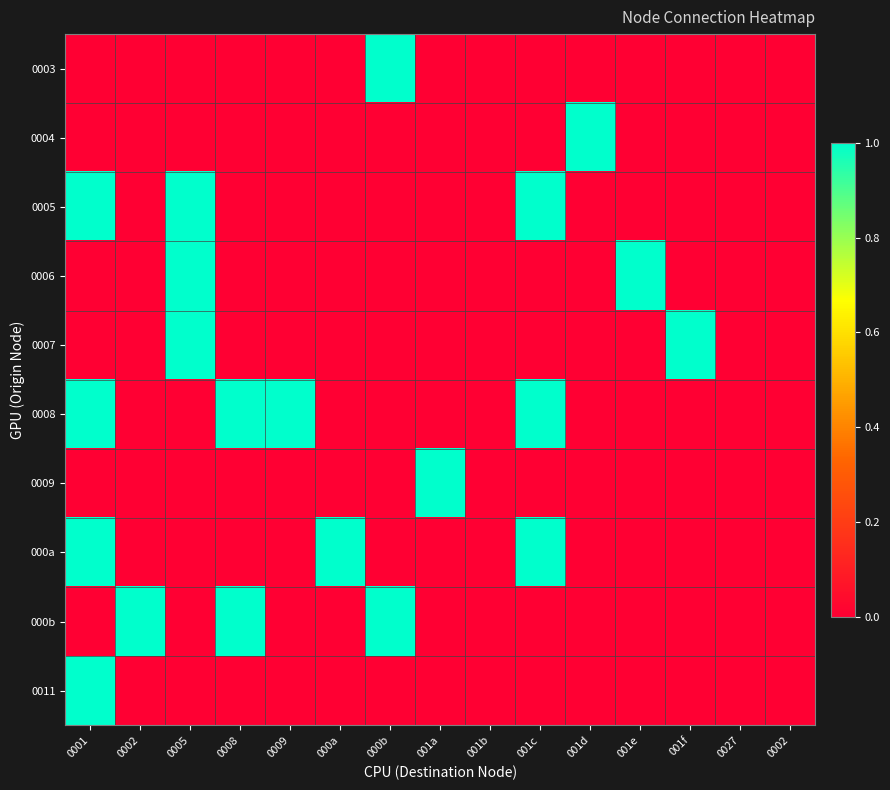

At which category is the sum across all series the highest?

0001